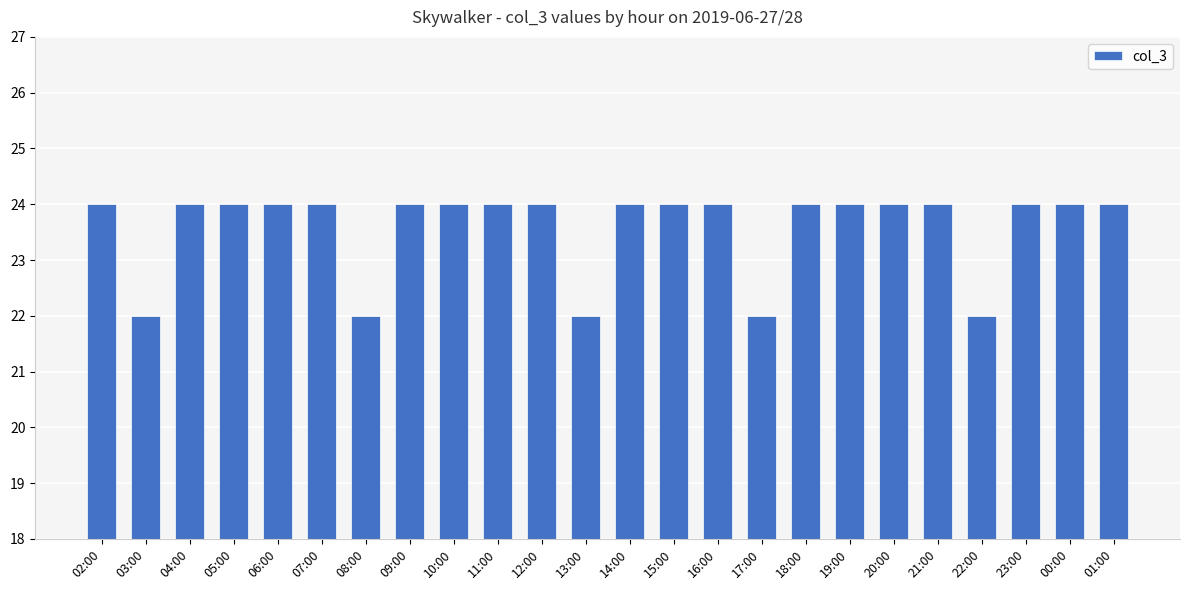

Is it true that the value at 17:00 is 22?

True